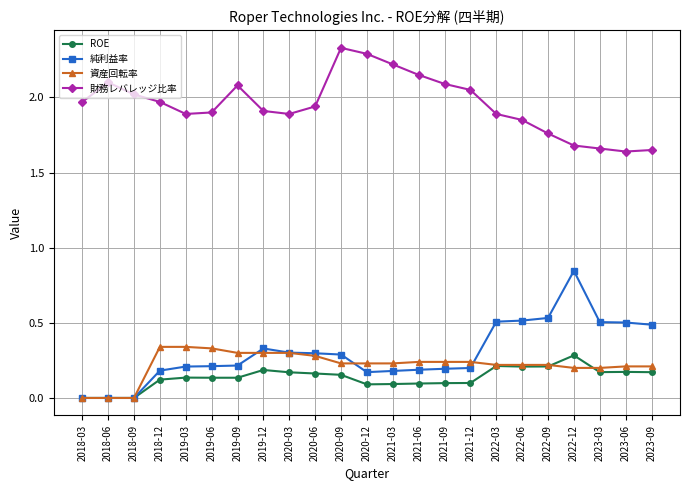

True or false: 純利益率 and 財務レバレッジ比率 cross at least once.

False